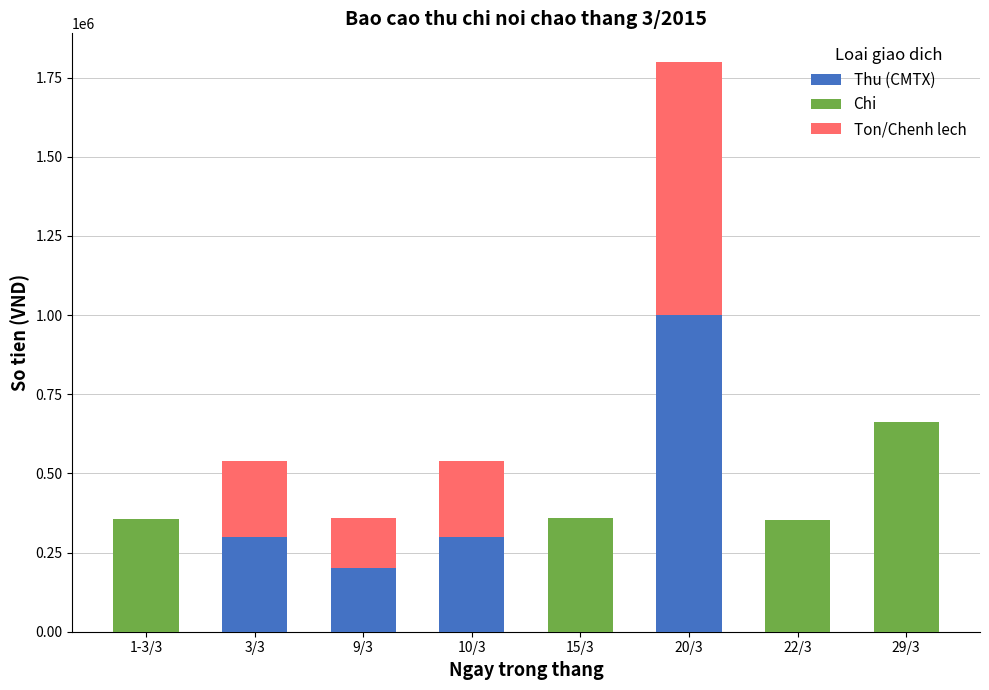

What are all the series names shown in the legend?

Thu (CMTX), Chi, Ton/Chenh lech